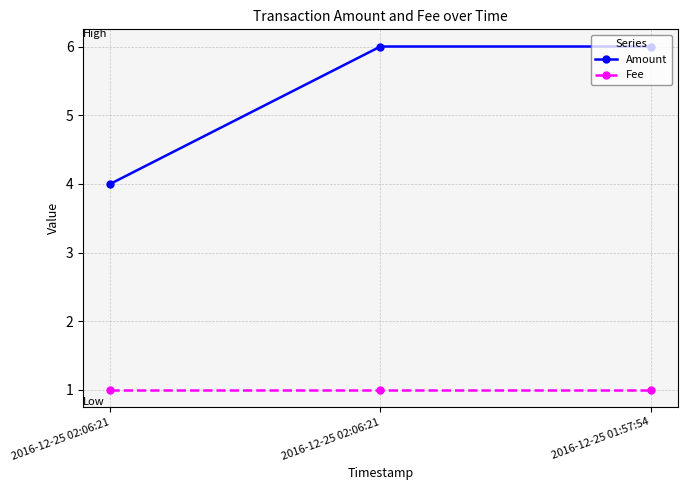

What is the difference between the maximum and minimum values in the Amount series?

2